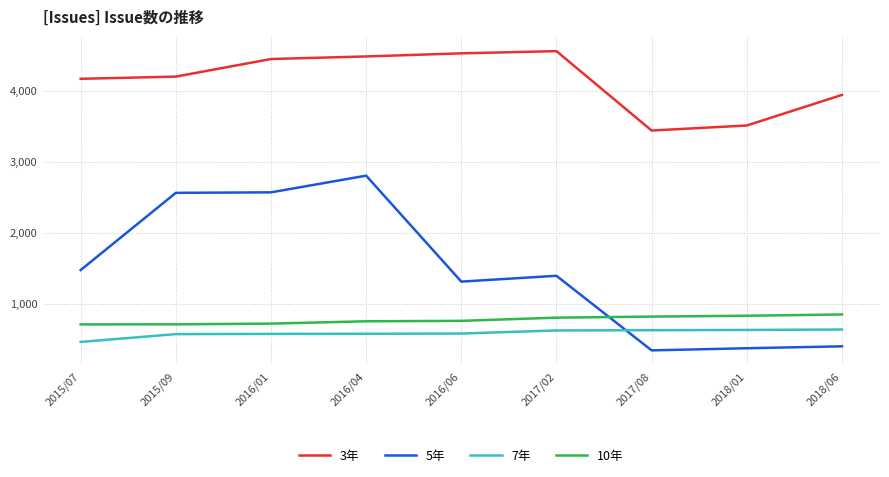

At which category is the sum across all series the highest?

2016/04